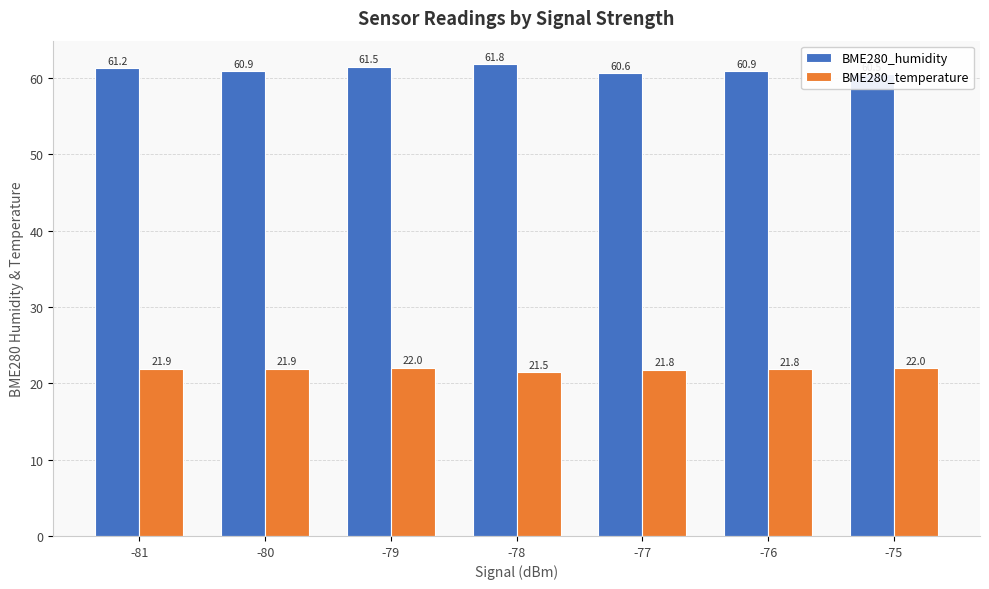

What is the difference between the BME280_temperature values at -75 and -77?

0.2